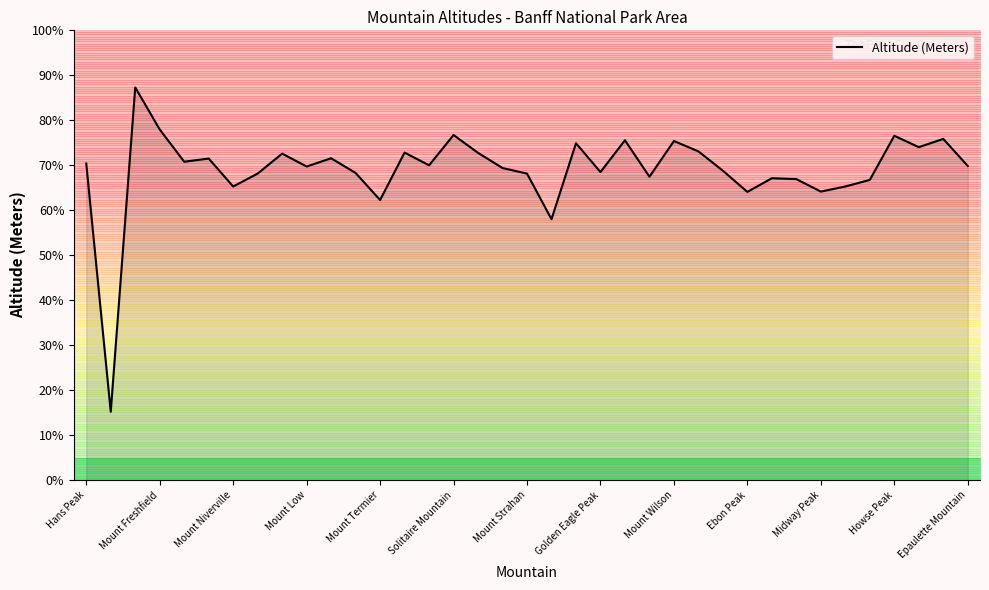

Read the Altitude (Meters) value at Epaulette Mountain.

69.8